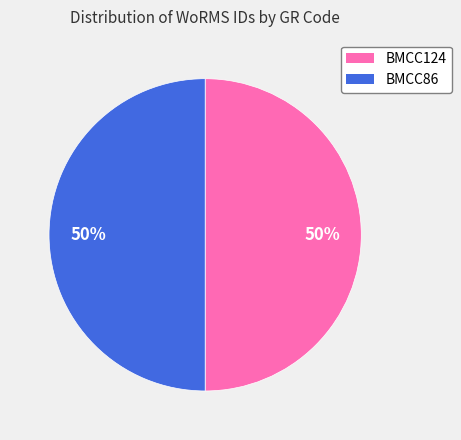

Combined, do BMCC124 and BMCC86 account for over 50%?

Yes